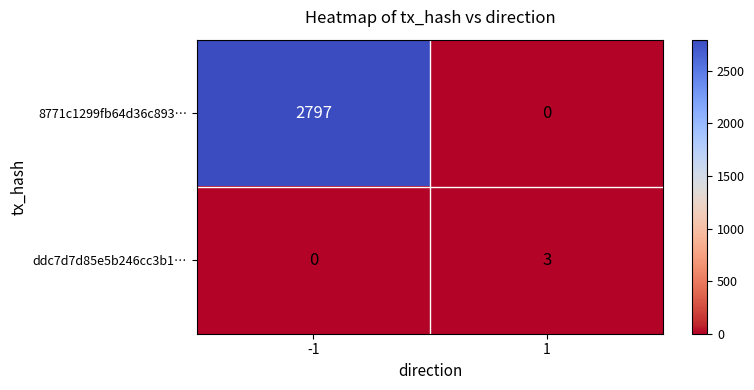

How many series are shown in this chart?

2